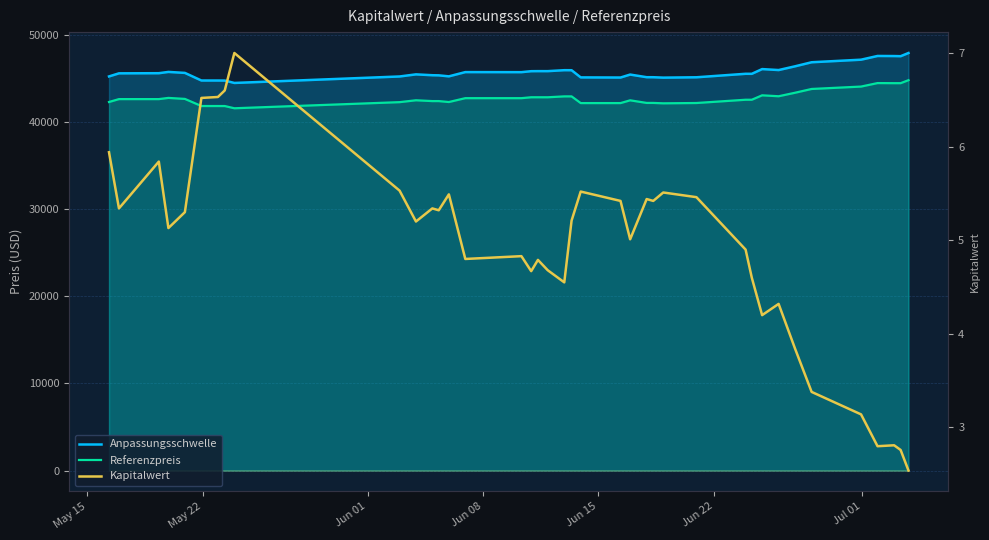

In Referenzpreis, how many points are higher than both neighbors (excluding endpoints)?

5